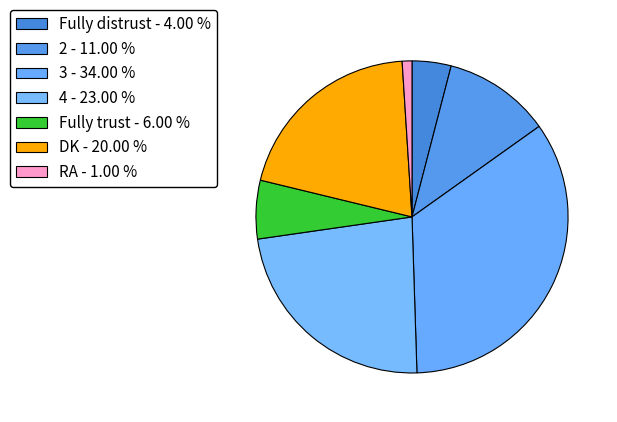

What is the smallest slice in the pie chart?

RA